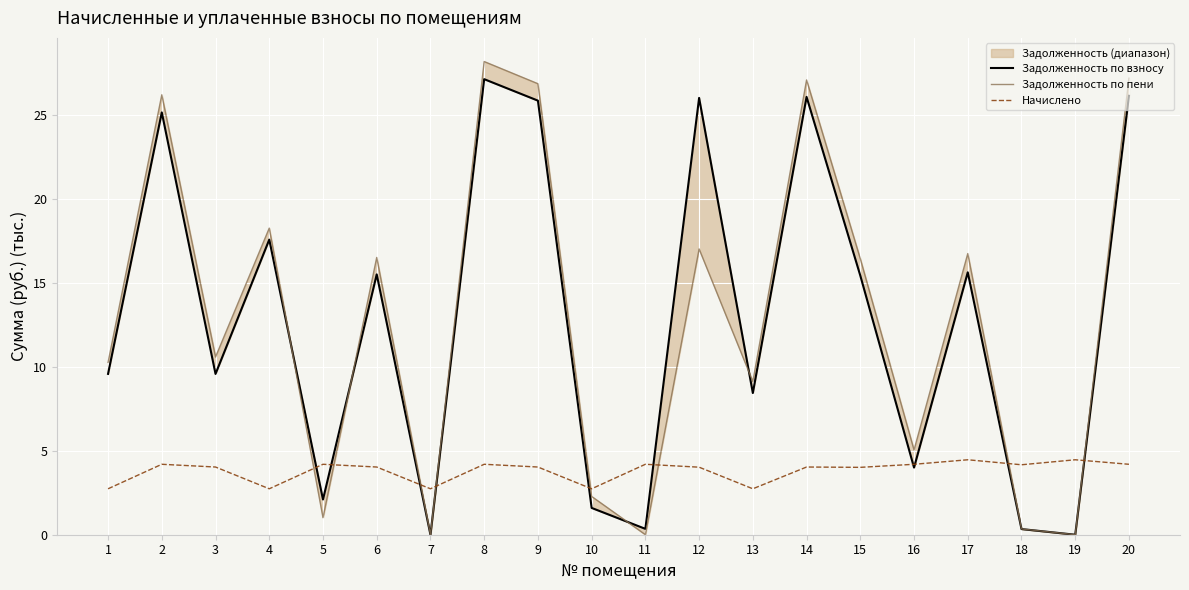

How many times do Задолженность по пени and Начислено cross each other?

8